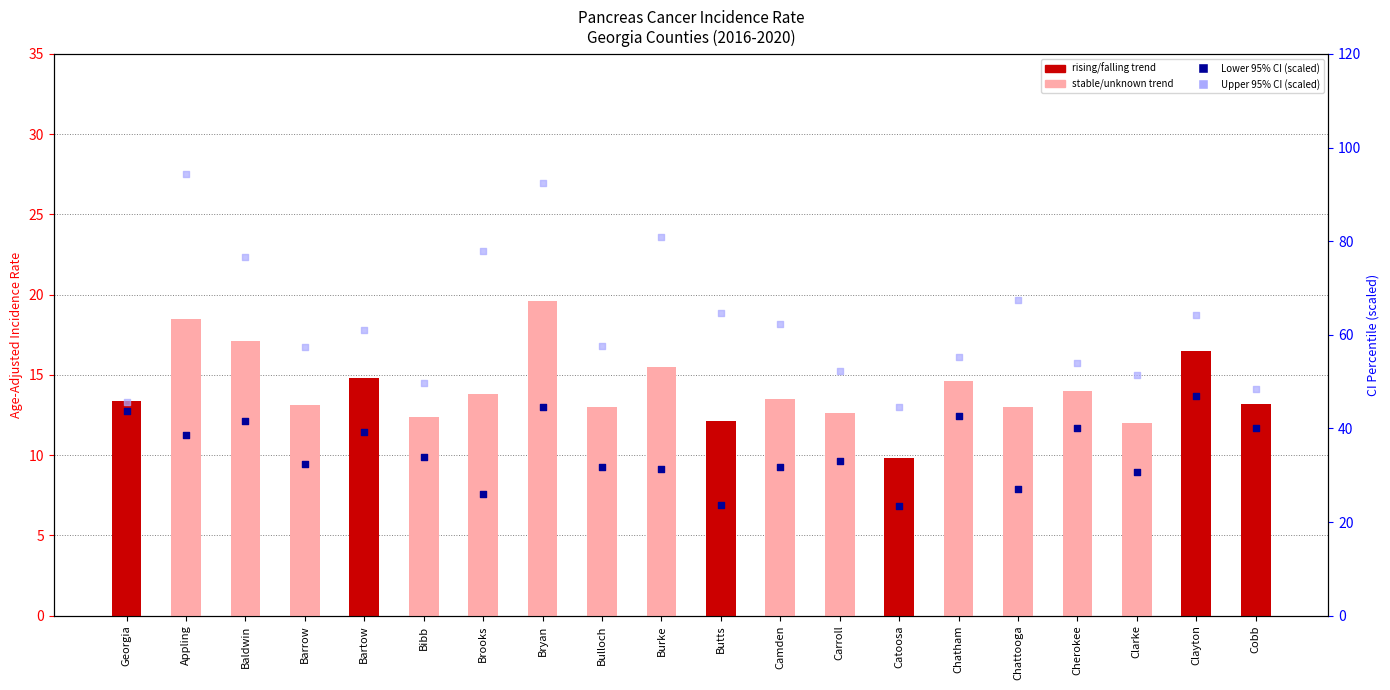

Is the value of Age-Adjusted Rate at Appling greater than the value of Upper 95% CI (scaled) at Clayton?

No